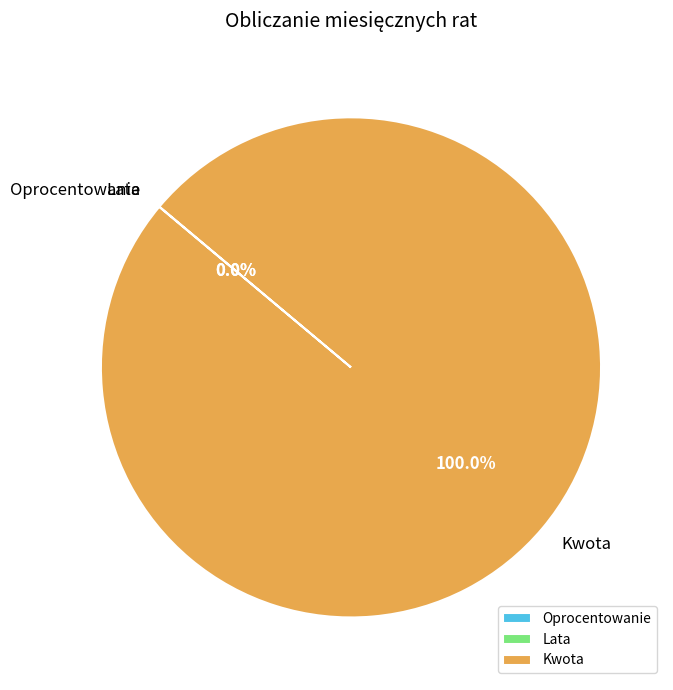

Which slice represents more than half of the pie?

Kwota